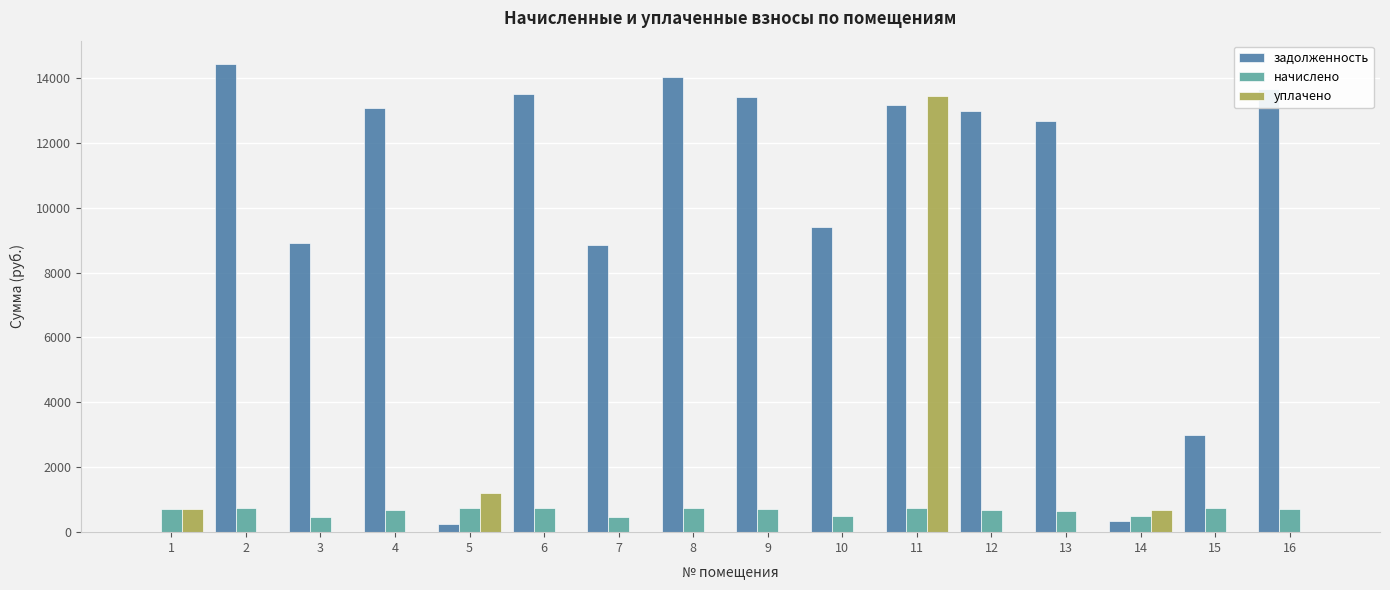

What is the difference between the уплачено values at 2 and 5?

1221.9